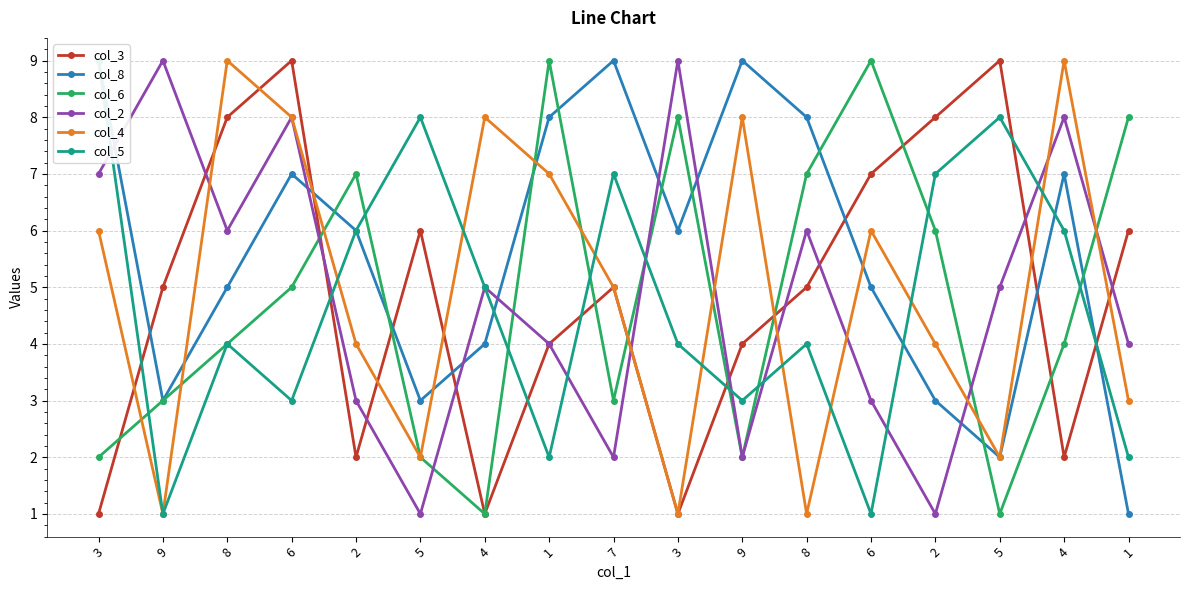

At 4, list the series in order from smallest to largest.

col_3, col_6, col_8, col_2, col_5, col_4